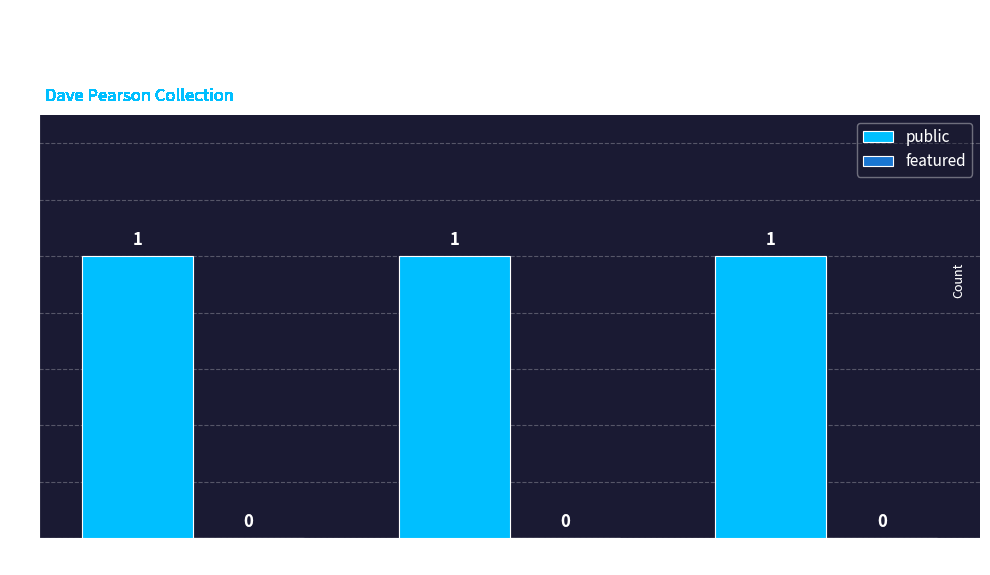

How many groups of bars are there?

3